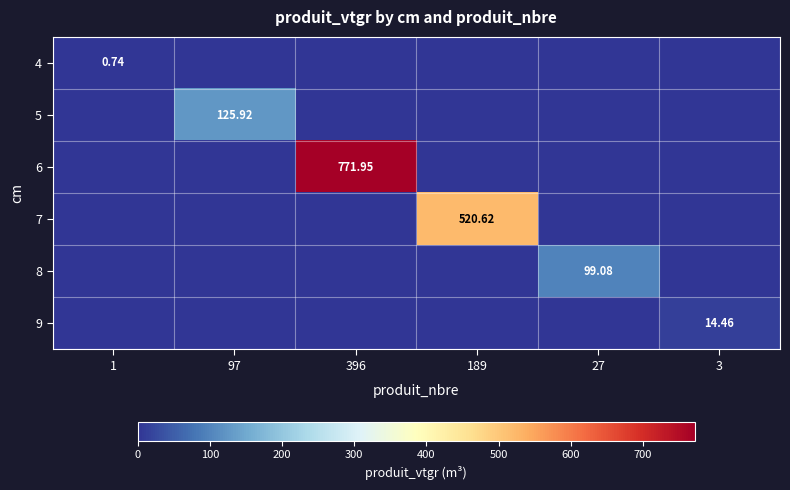

Is it true that 4 equals 0.0 at 189?

True